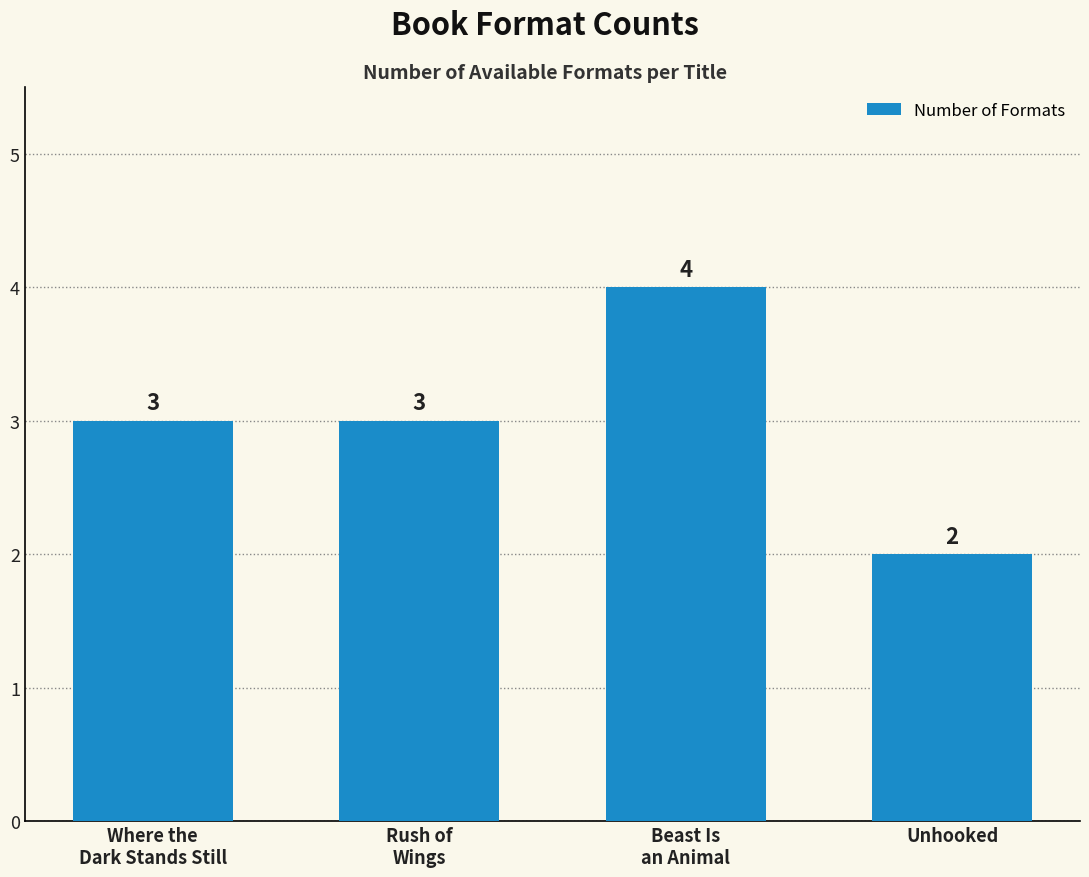

Which category has the highest value across all series?

Beast Is
an Animal